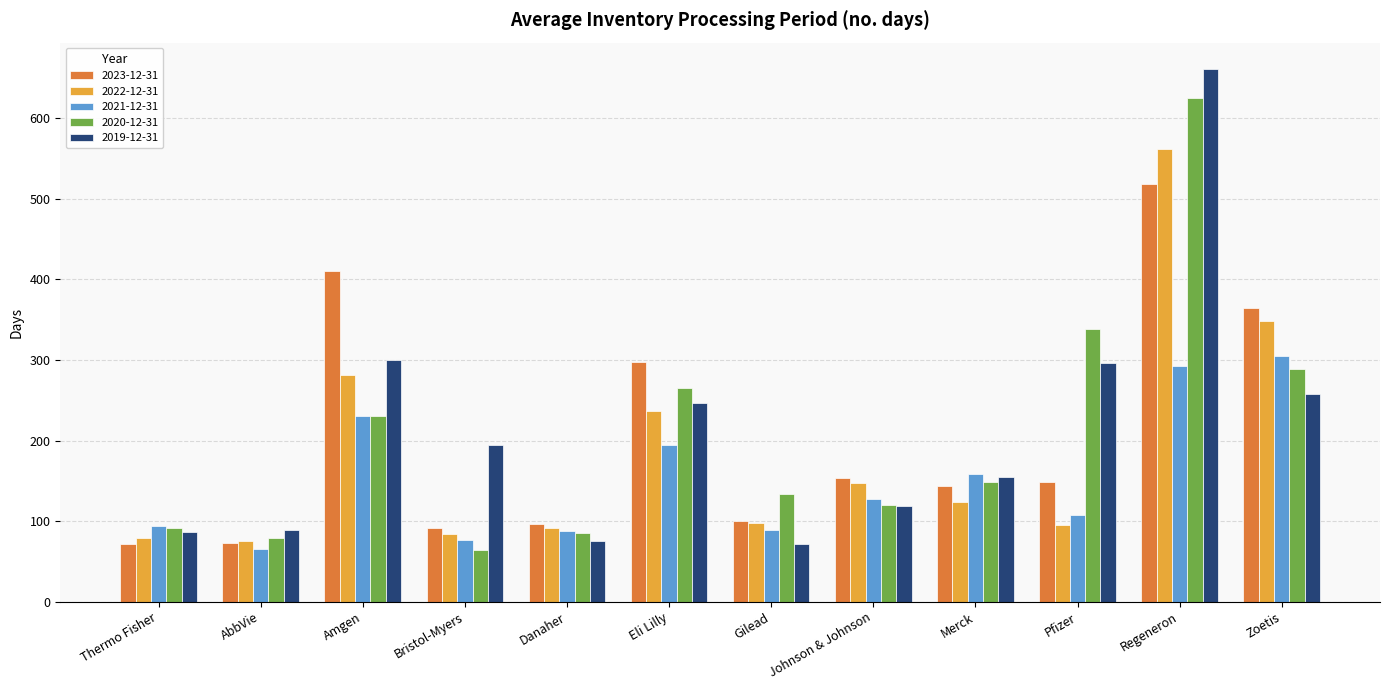

The 2023-12-31 series shows 298 at Eli Lilly. True or false?

True